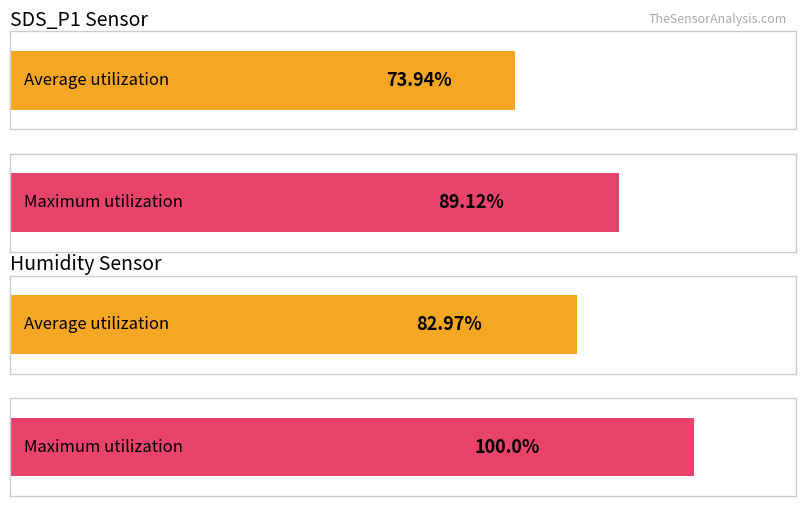

Rank the series by their maximum value, from highest to lowest.

Maximum utilization, Average utilization